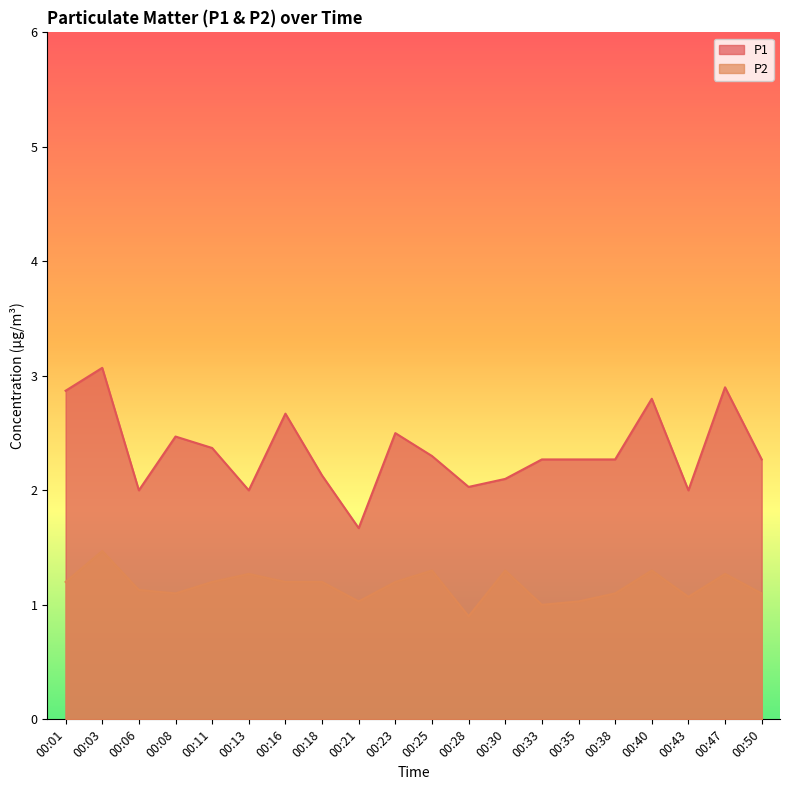

What is the difference between the P1 values at 00:30 and 00:50?

0.2